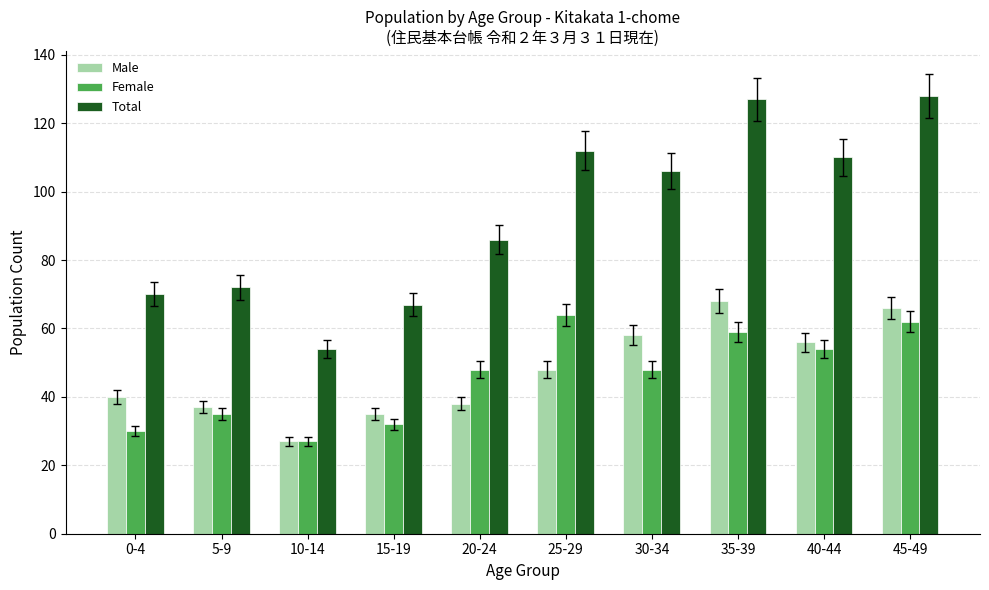

At 25-29, list the series in order from smallest to largest.

Male, Female, Total